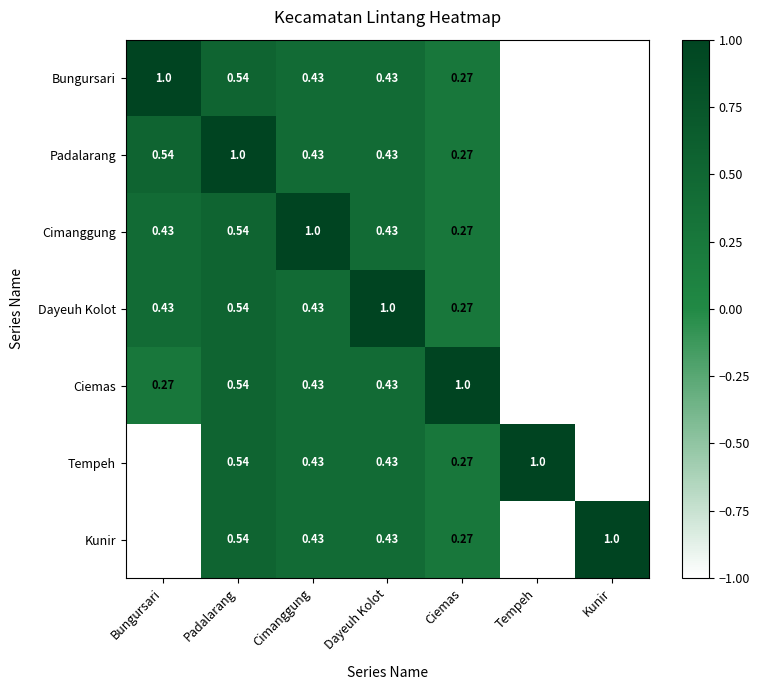

Which category has the highest value in the Tempeh series?

Tempeh